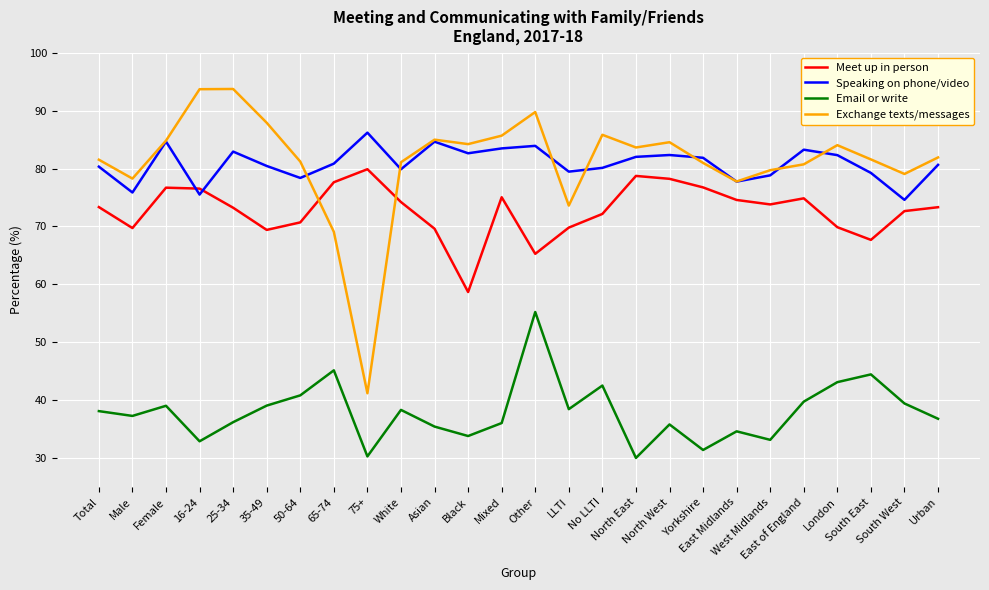

Which series has the widest spread of values?

Exchange texts/messages